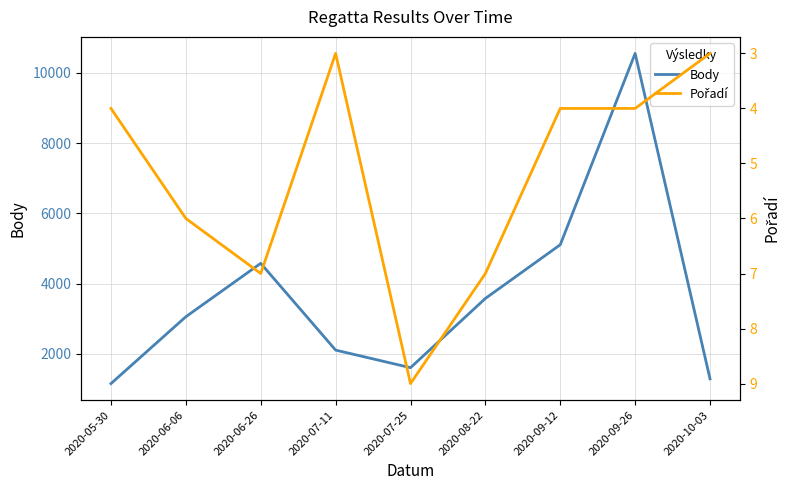

List the labels in order of Body value, largest first.

2020-09-26, 2020-09-12, 2020-06-26, 2020-08-22, 2020-06-06, 2020-07-11, 2020-07-25, 2020-10-03, 2020-05-30